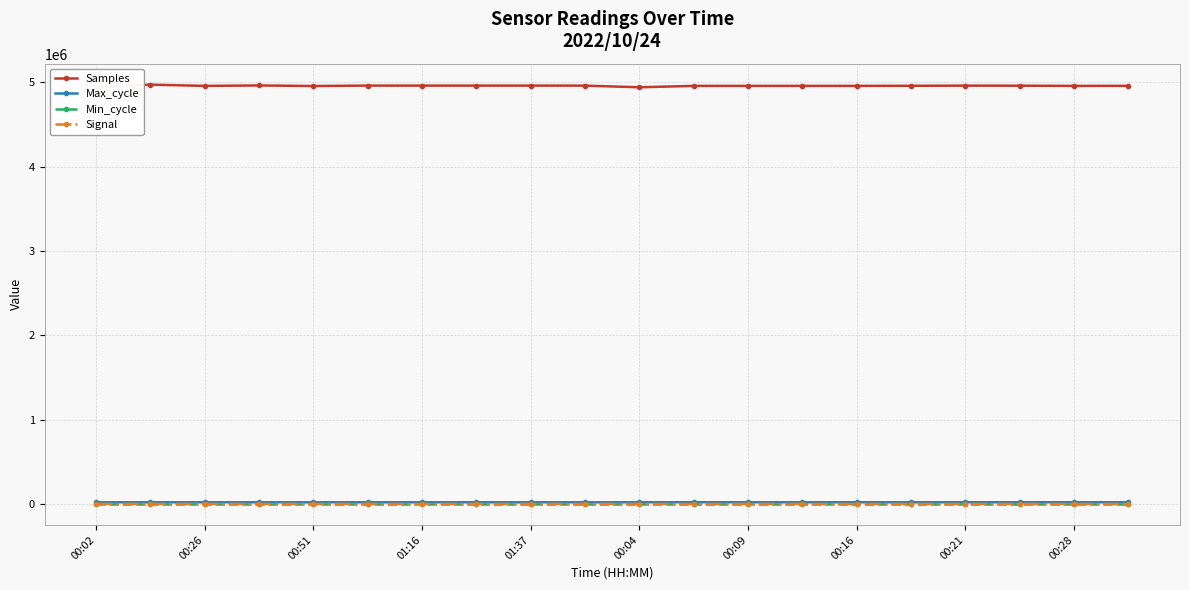

At how many categories does at least one series exceed 2185015?

20